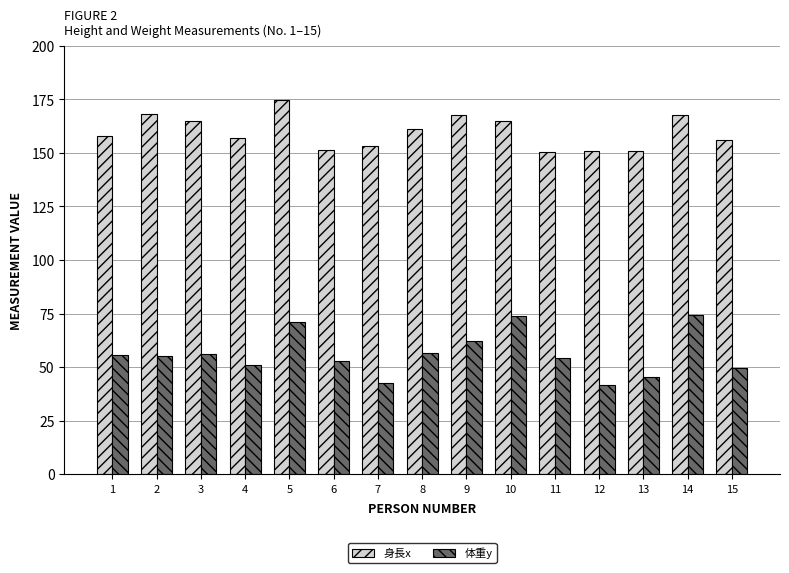

What is the maximum value for 身長x?

174.5